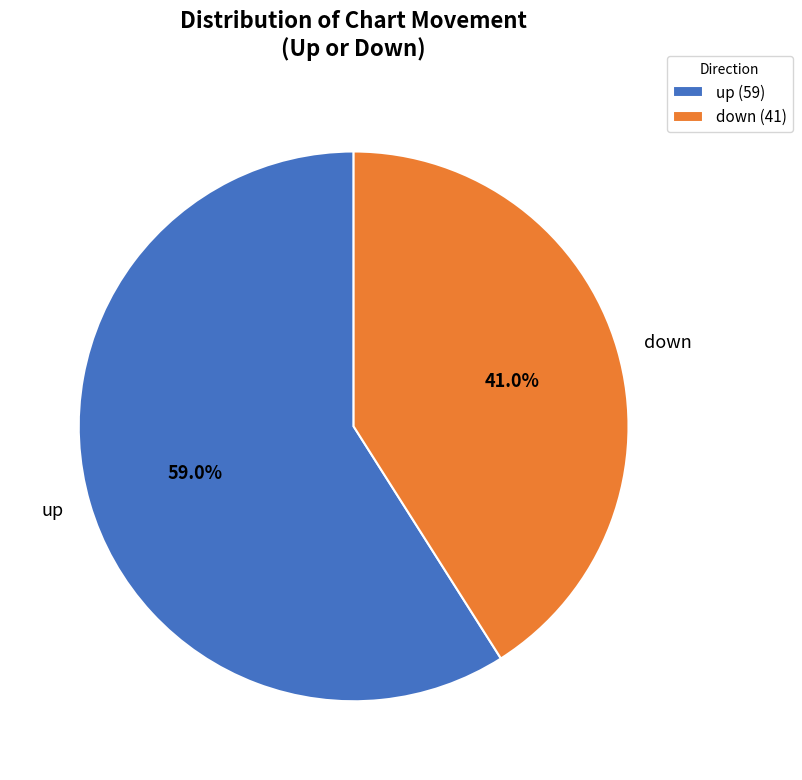

Count the number of slices in the pie.

2